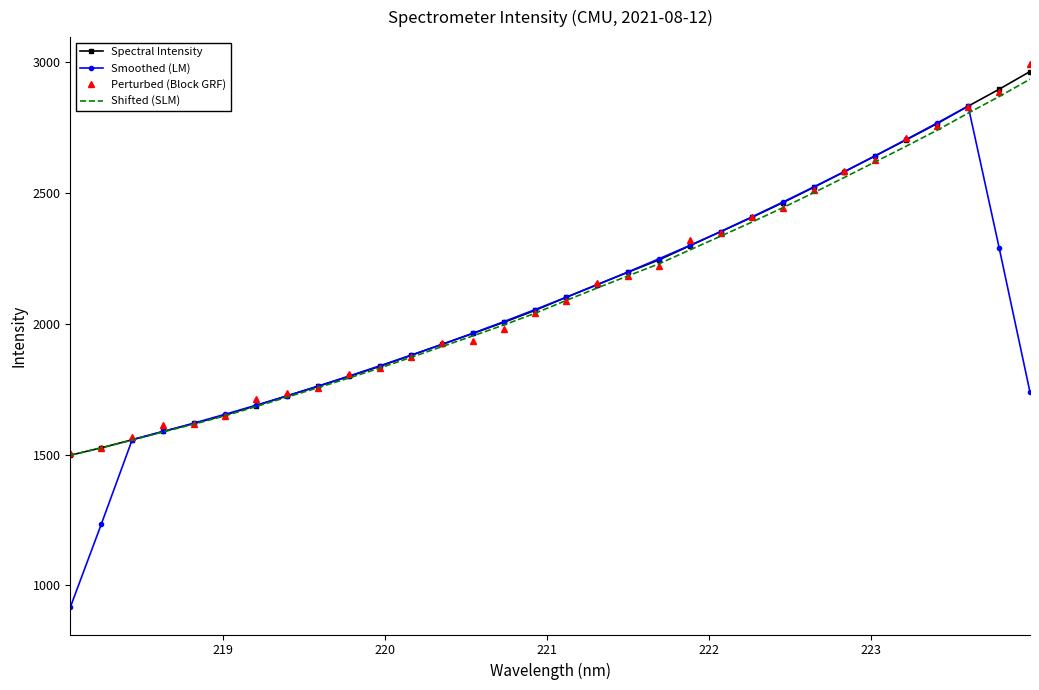

What is the smallest value displayed?

916.3